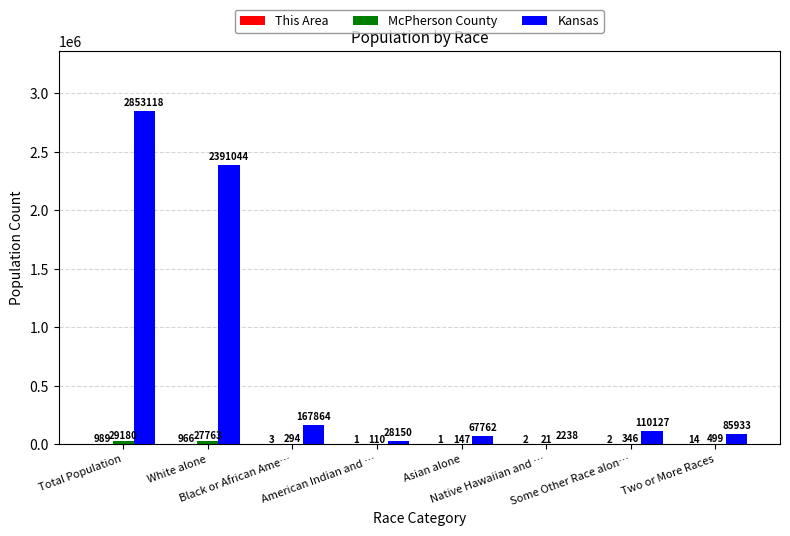

Which series has the largest total across all categories?

Kansas